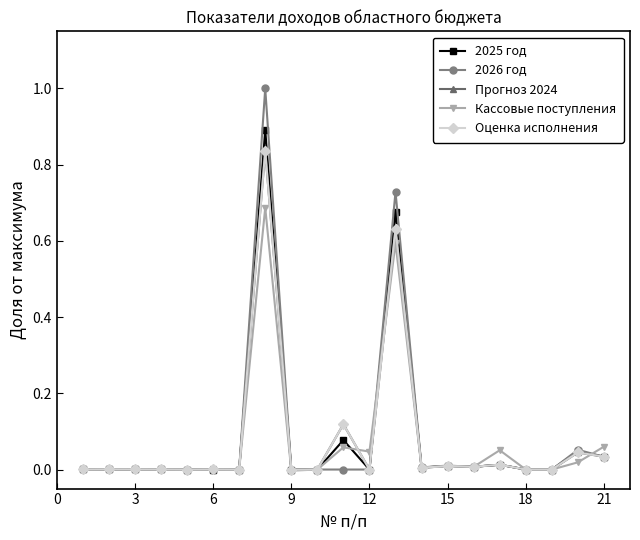

In Прогноз 2024, how many points are lower than both neighbors (excluding endpoints)?

5